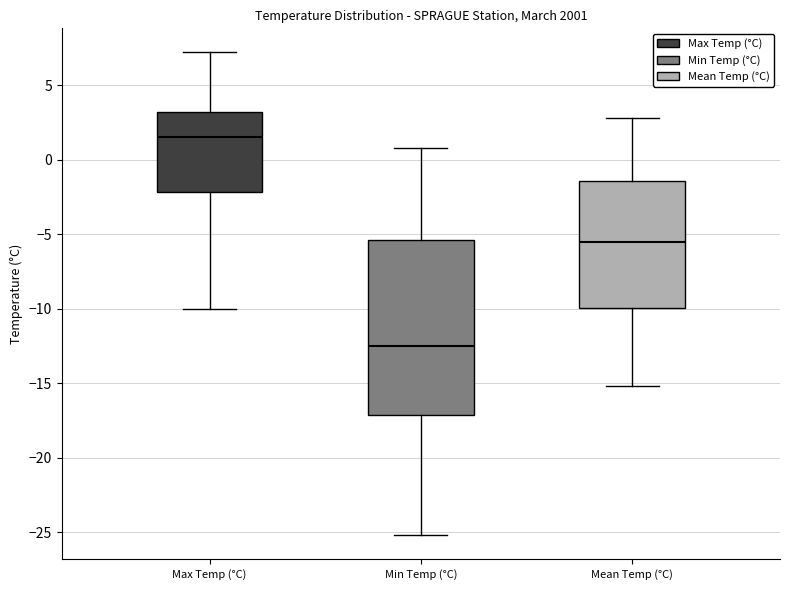

Reading left to right, read every box against the y-axis: the position of its median line, the range the box covers, and the ends of its whiskers. The values are not printed on the chart, so give them approximately, as read against the axis.

Max Temp (°C): median 1.5, box -2.0 to 3.0, whiskers -10.0 to 7.0
Min Temp (°C): median -12.5, box -17.0 to -5.5, whiskers -25.0 to 1.0
Mean Temp (°C): median -5.5, box -10.0 to -1.5, whiskers -15.0 to 3.0